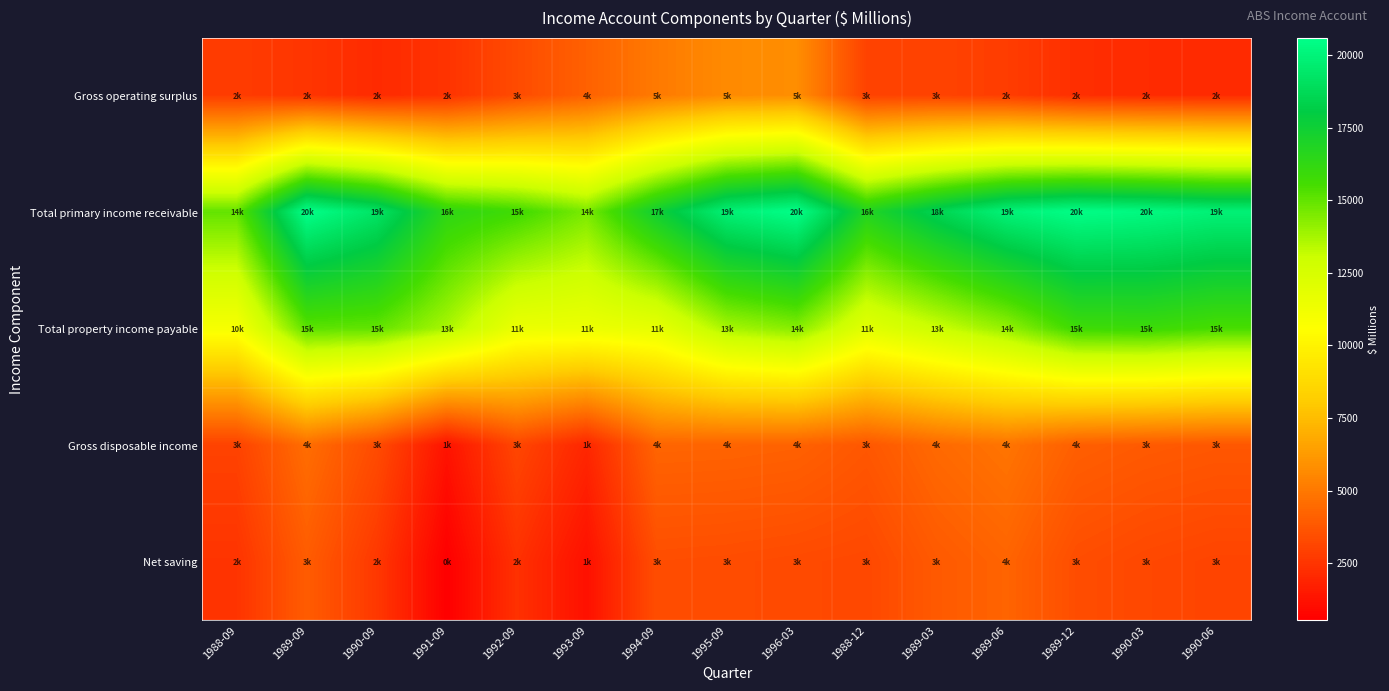

At how many categories does at least one series exceed 3523?

15